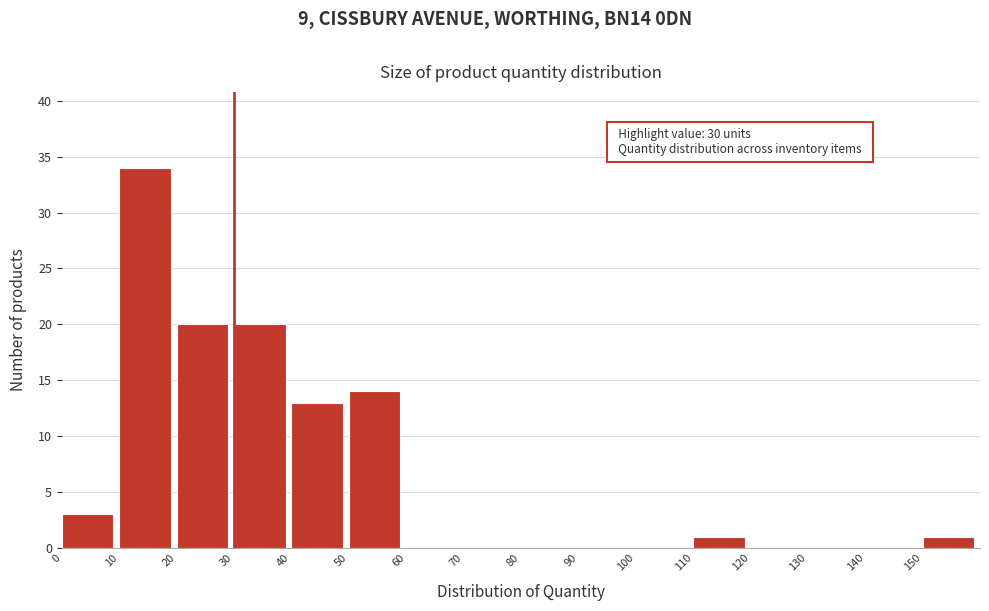

Over which range of the x-axis is the bar tallest?

10 to 20